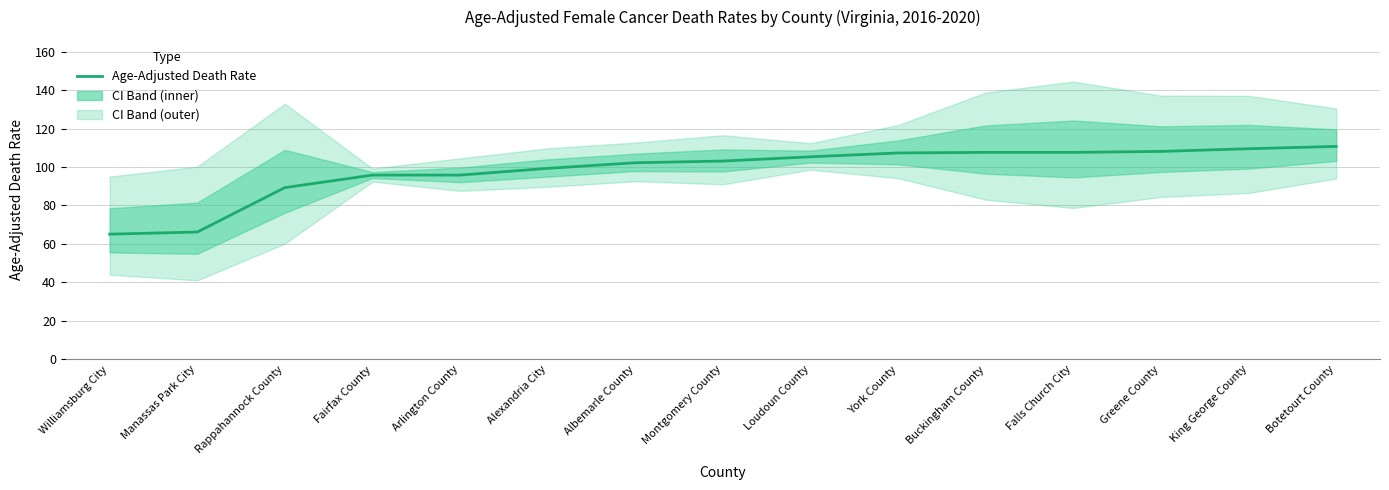

What is the change in value from Loudoun County to Falls Church City?

+2.3